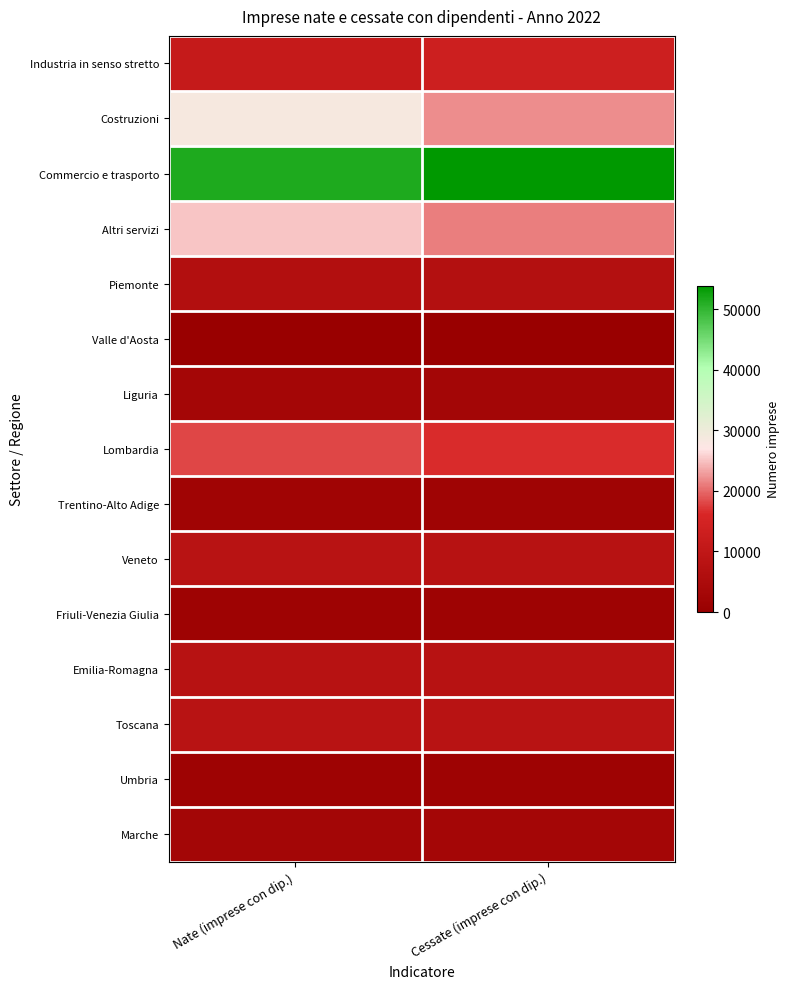

How many data points does each series have?

2